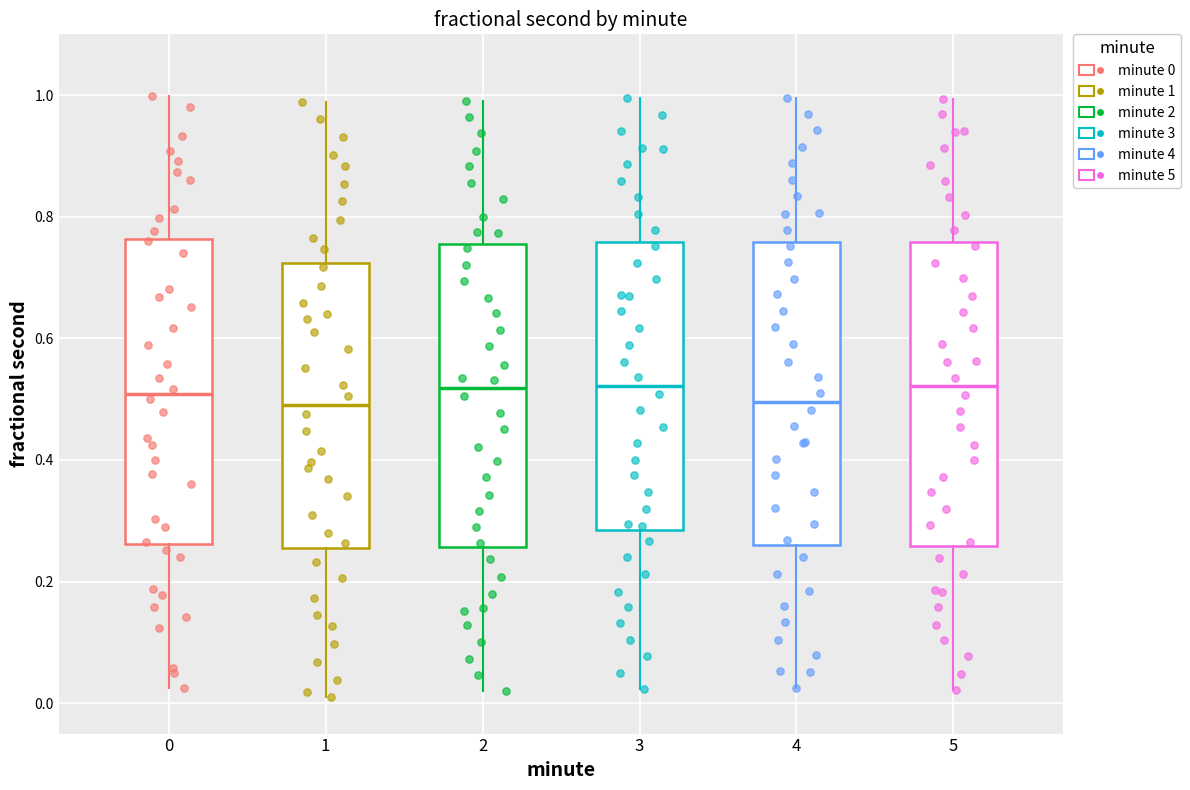

Where does the upper whisker of the box at x = 2 end on the y-axis? The values are not printed on the chart, so give them approximately, as read against the axis.

1.00